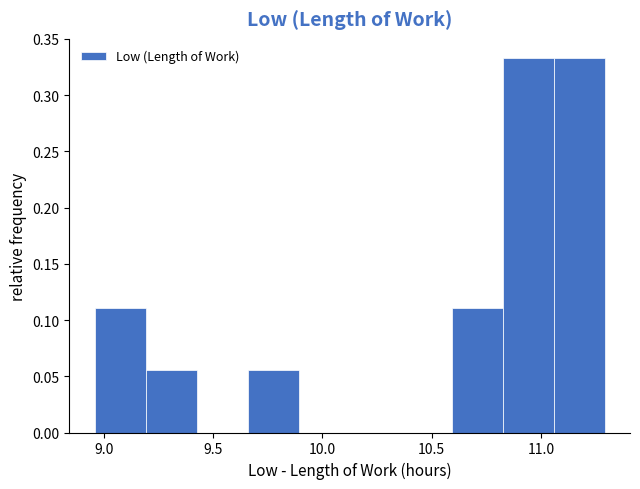

Reading left to right, transcribe this chart: for each bar, give the range it covers on the x-axis and its height. Neither the bar edges nor the heights are printed on the chart, so give them approximately, as read against the axes.

8.95 to 9.20: 0.110
9.20 to 9.45: 0.055
9.45 to 9.65: 0
9.65 to 9.90: 0.055
9.90 to 10.15: 0
10.15 to 10.35: 0
10.35 to 10.60: 0
10.60 to 10.80: 0.110
10.80 to 11.05: 0.335
11.05 to 11.30: 0.335